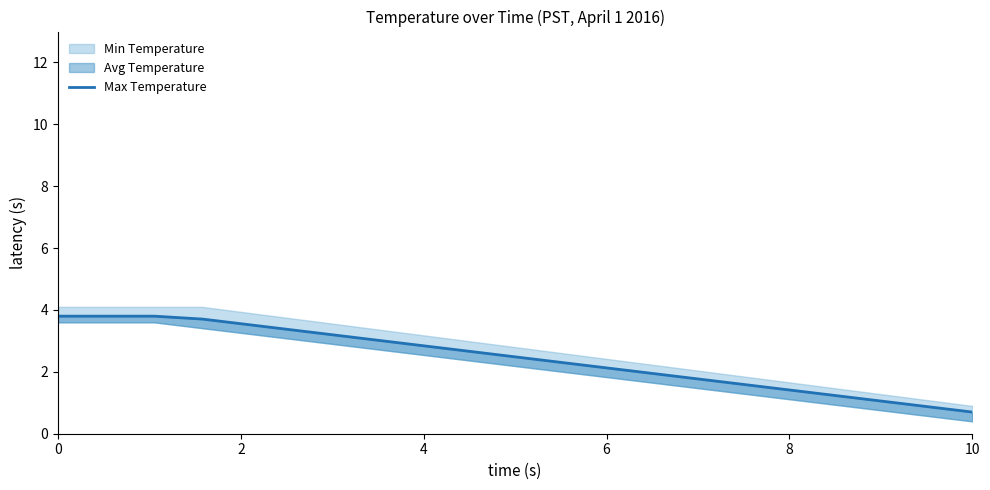

What is the sum of all values?

48.9